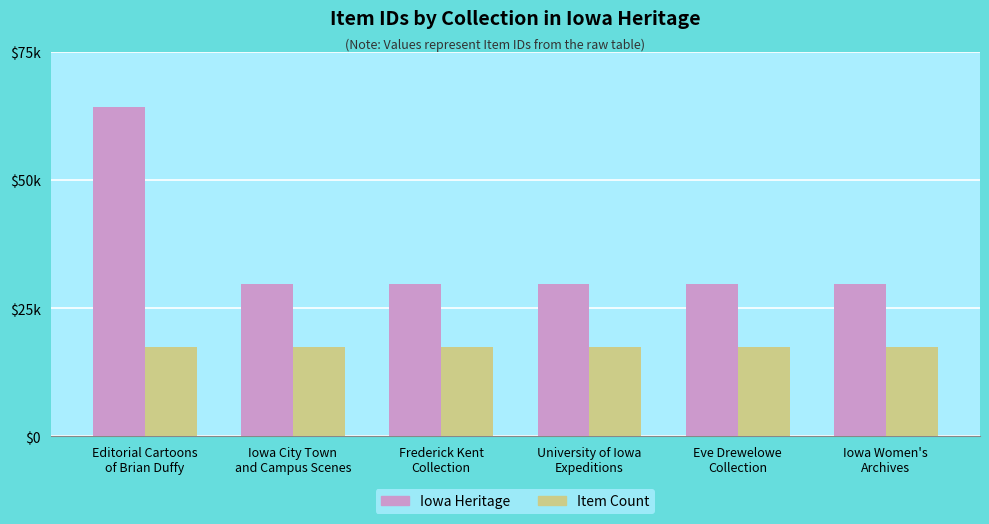

Reading left to right, extract all data points from this chart.

Iowa Heritage: 64225	29707	29703	29702	29695	29689
Item Count: 17348	17347	17346	17345	17344	17343